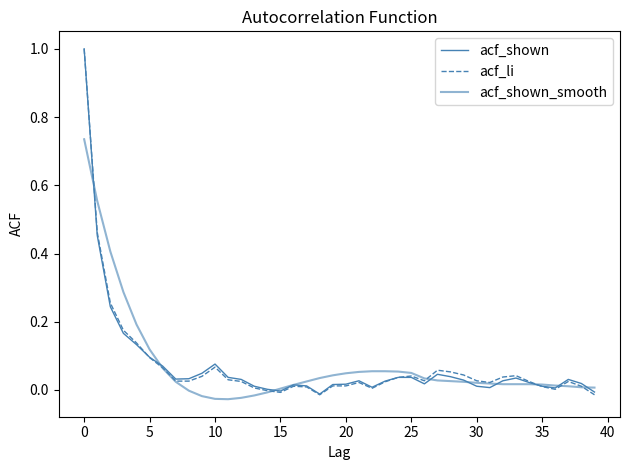

At which label does acf_shown_smooth reach its minimum?

11